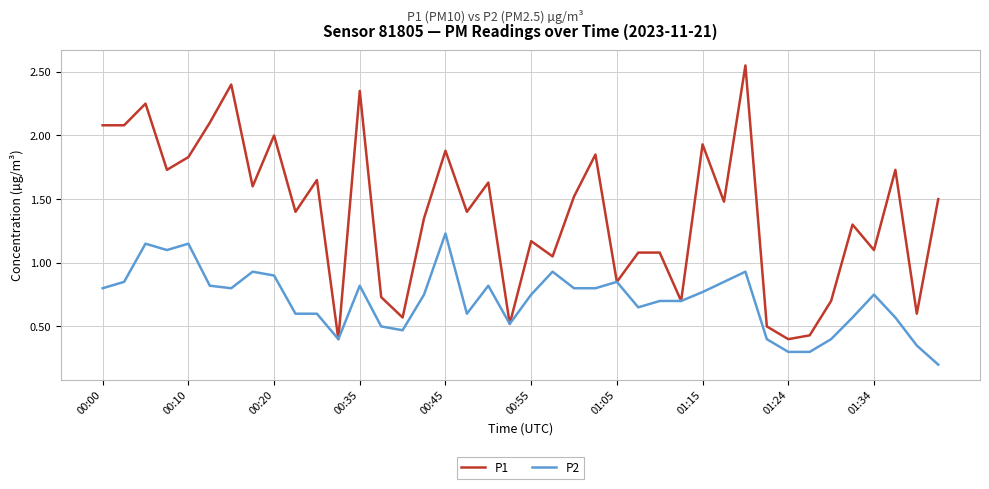

How many lines are shown in the chart?

2